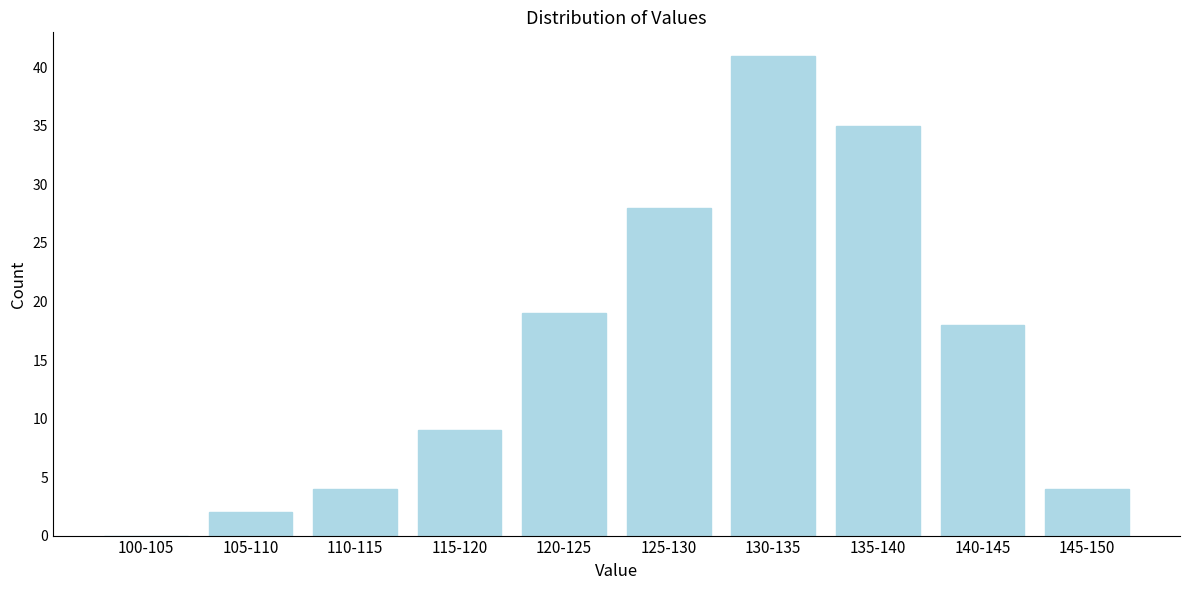

Reading left to right, extract all data points from this chart.

100-105=0	105-110=2	110-115=4	115-120=9	120-125=19	125-130=28	130-135=41	135-140=35	140-145=18	145-150=4